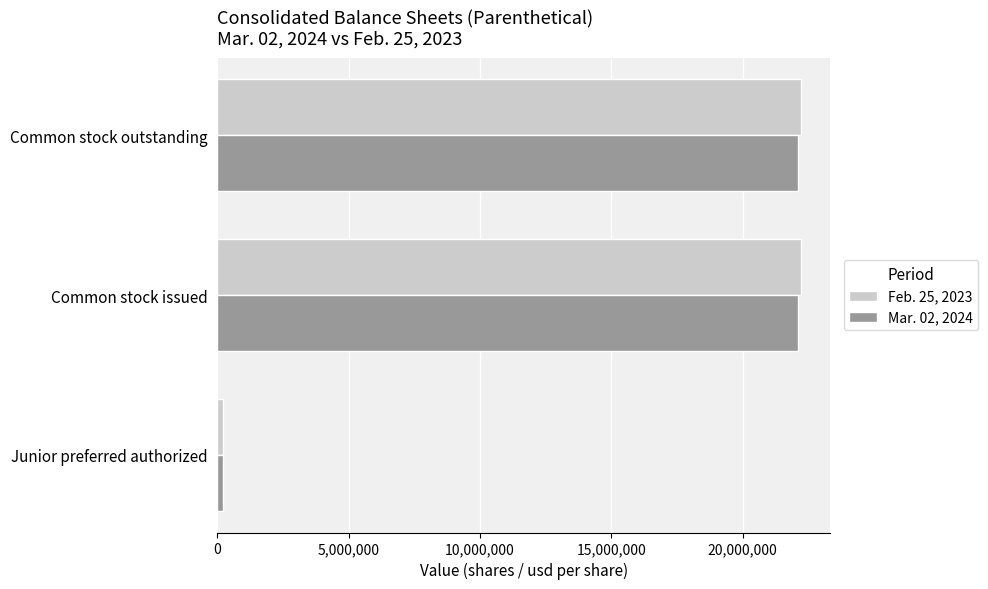

At Common stock issued, list the series in order from smallest to largest.

Mar. 02, 2024, Feb. 25, 2023